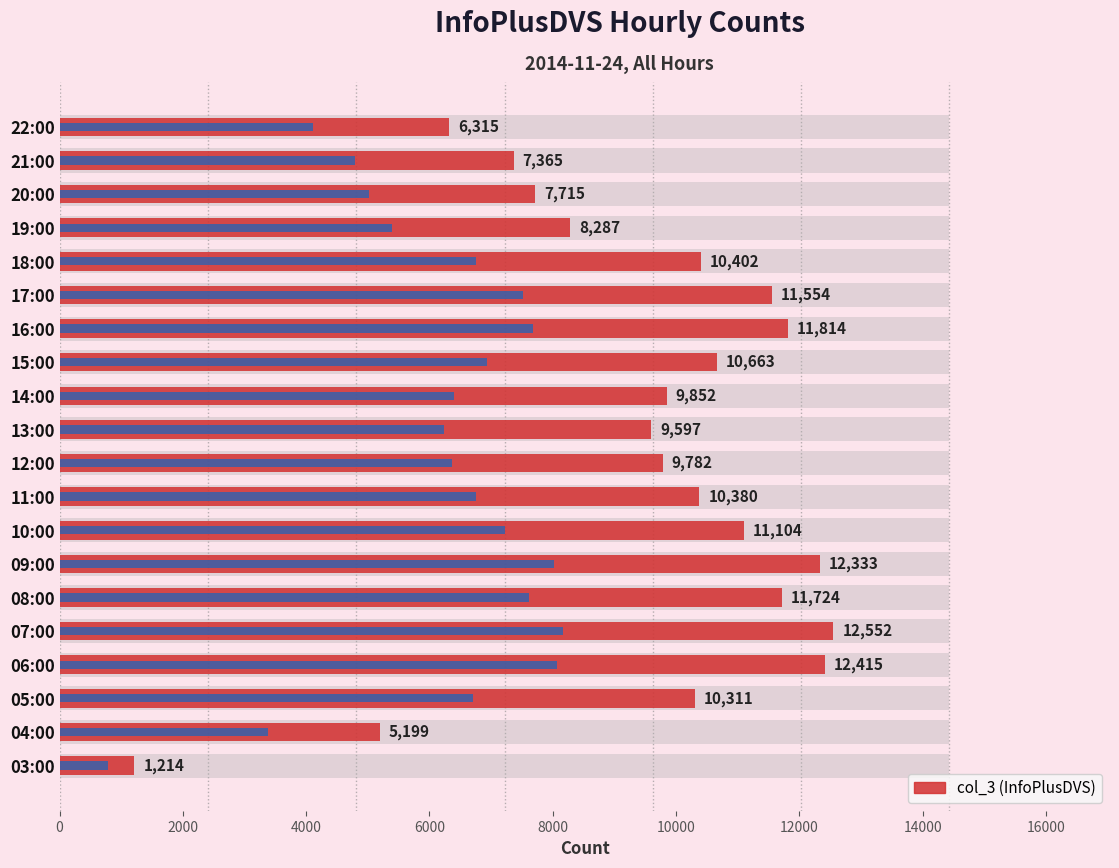

Does the chart contain any negative values?

No